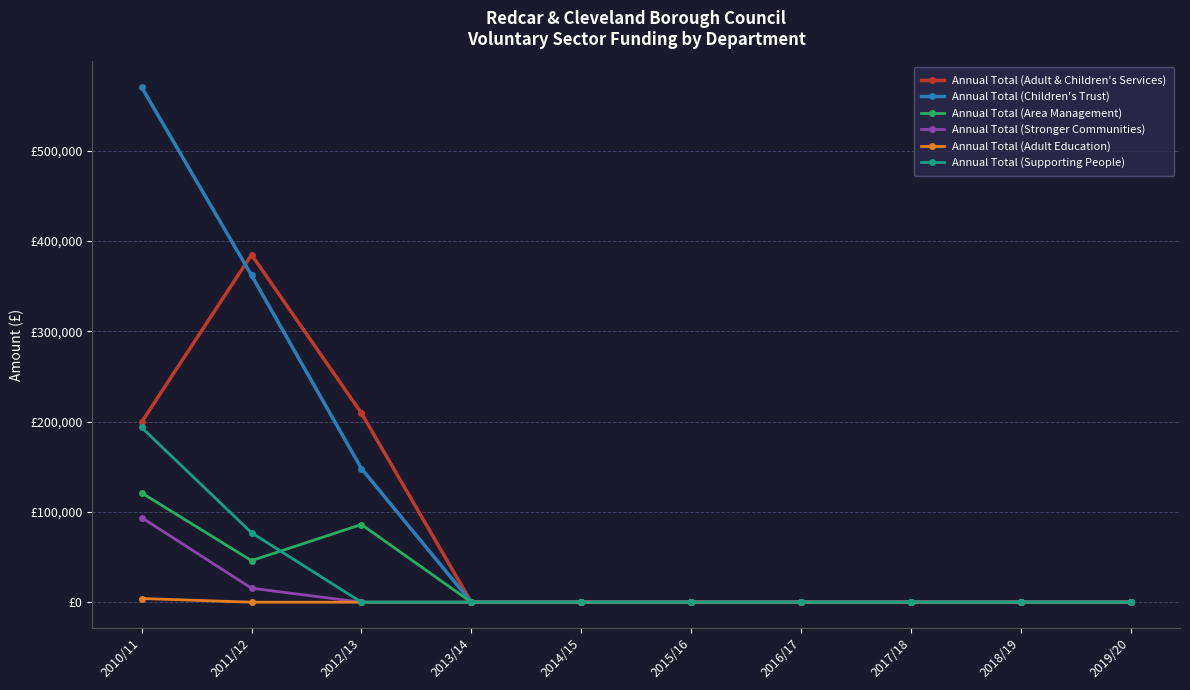

Which category has the highest value in the Annual Total (Adult Education) series?

2010/11